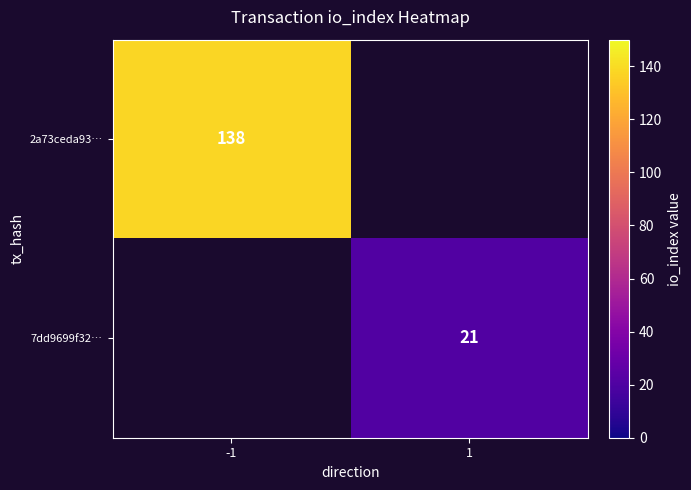

The 7dd9699f32… series shows 21 at 1. True or false?

True